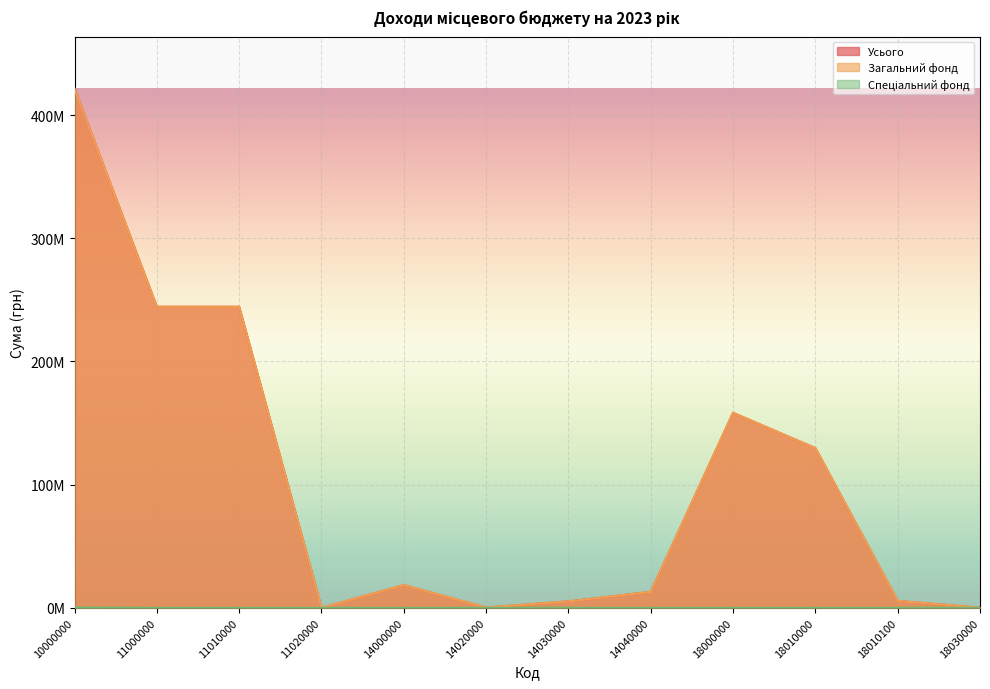

Reading left to right, list all the values displayed in this chart.

Усього: 10000000=421451300	11000000=244388700	11010000=244375300	11020000=13400	14000000=18455000	14020000=266200	14030000=5228100	14040000=12960700	18000000=158322800	18010000=129642600	18010100=5628300	18030000=104500
Загальний фонд: 10000000=421166500	11000000=244388700	11010000=244375300	11020000=13400	14000000=18455000	14020000=266200	14030000=5228100	14040000=12960700	18000000=158322800	18010000=129642600	18010100=5628300	18030000=104500
Спеціальний фонд: 10000000=284800	11000000=0	11010000=0	11020000=0	14000000=0	14020000=0	14030000=0	14040000=0	18000000=0	18010000=0	18010100=0	18030000=0